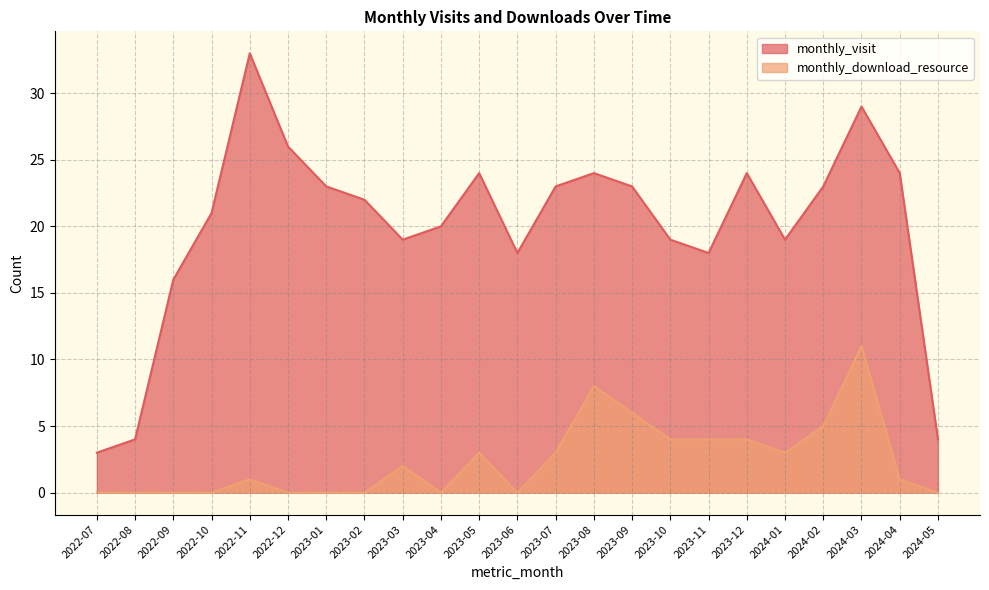

The value of monthly_download_resource at 2024-02 is 5. True or false?

True